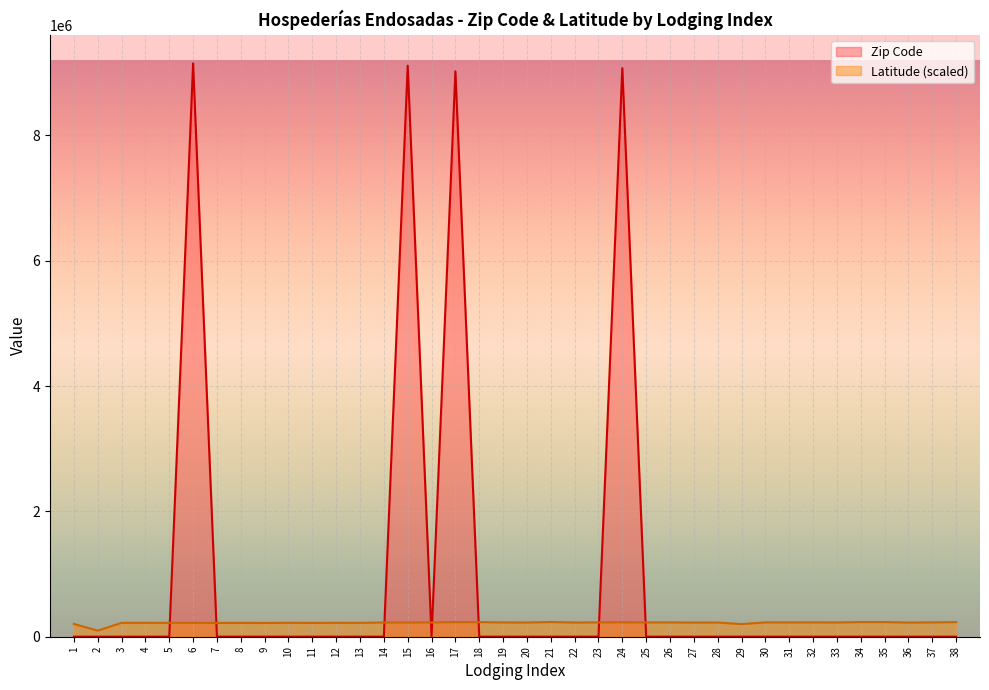

What is the sum of all Zip Code values?

36383291.0